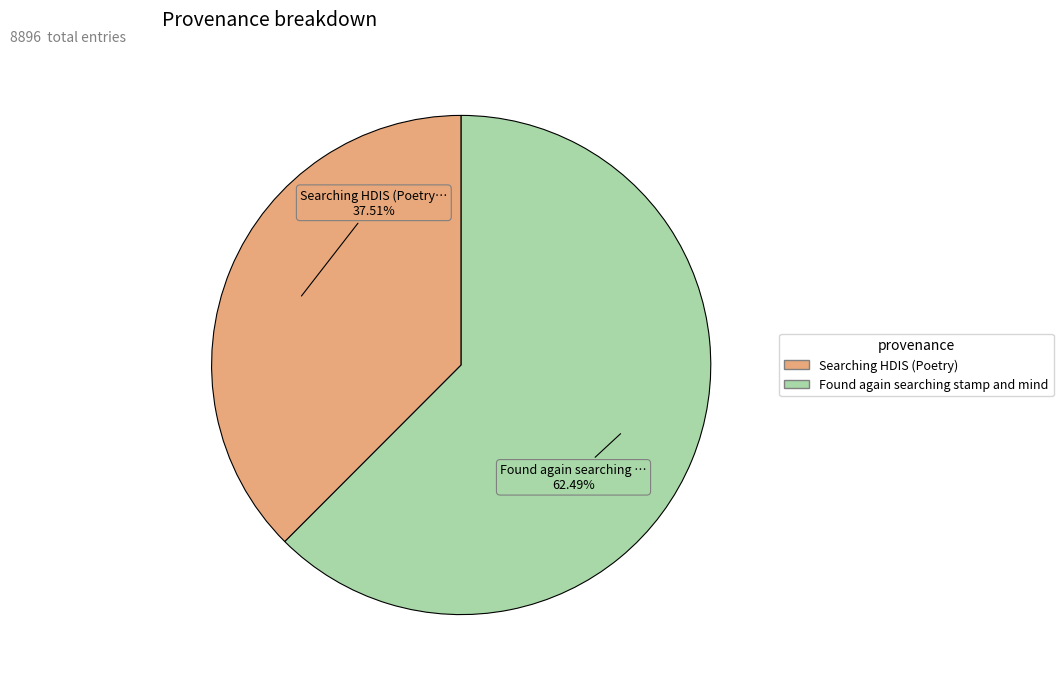

How many slices are in this pie chart?

2